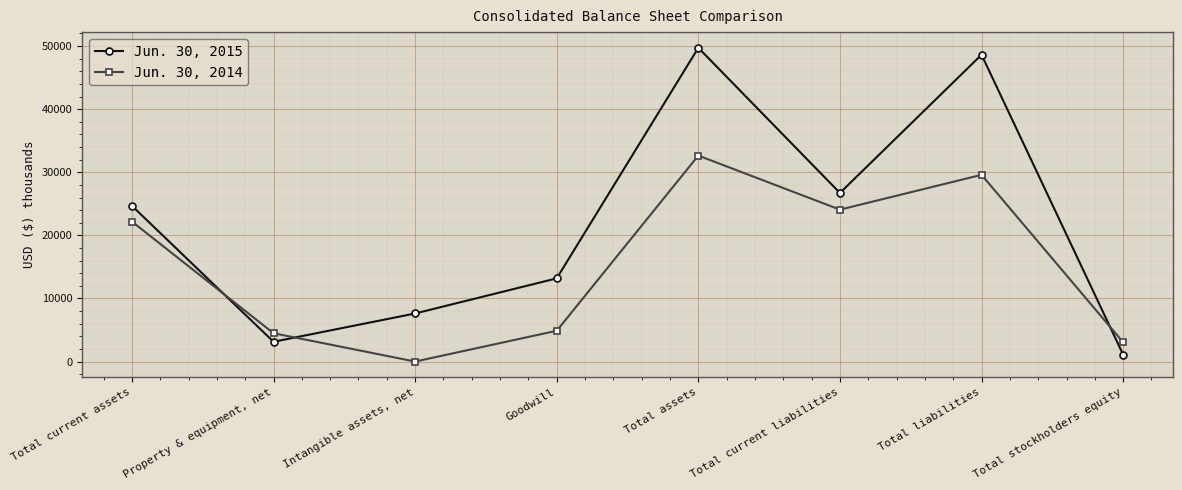

What is the highest value of the Jun. 30, 2014 series?

32647